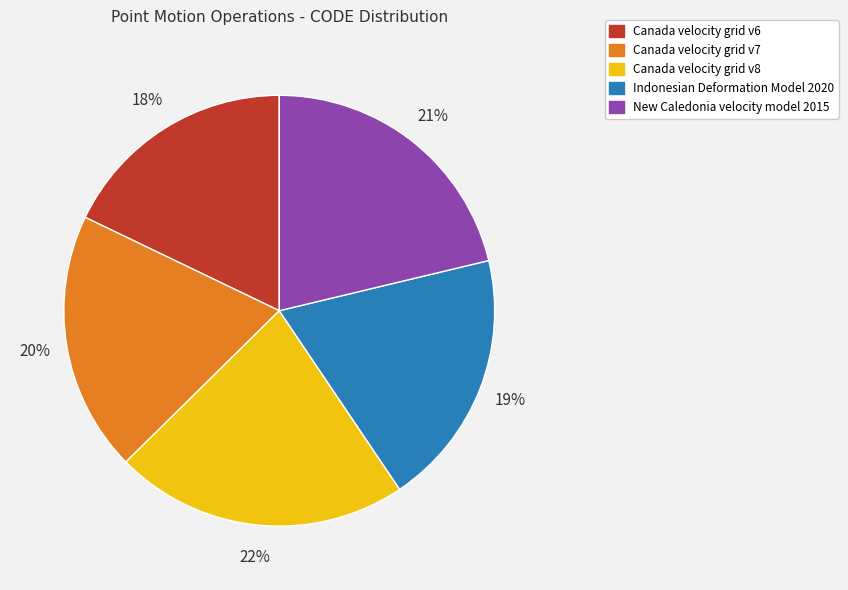

The New Caledonia velocity model 2015 slice represents 21% of the pie. True or false?

True